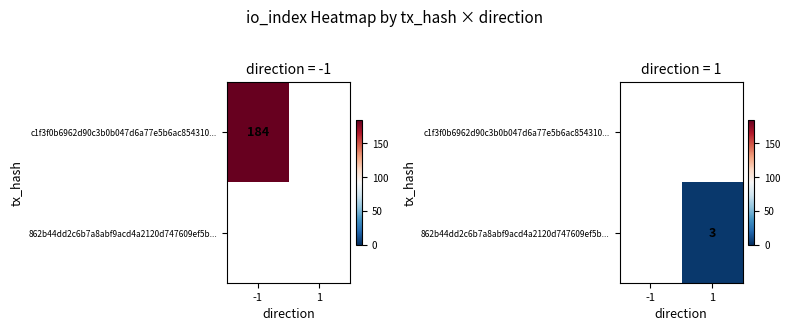

At which category does the chart reach its minimum across all series?

1